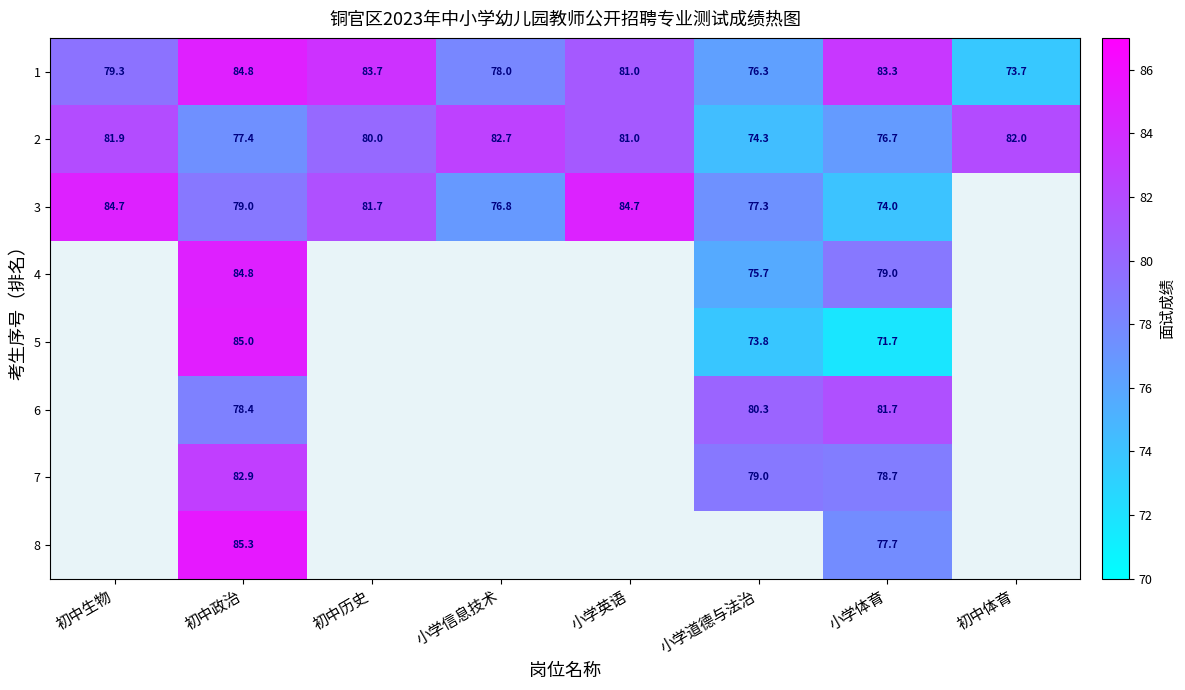

At which label is 1 closest to 79?

初中生物